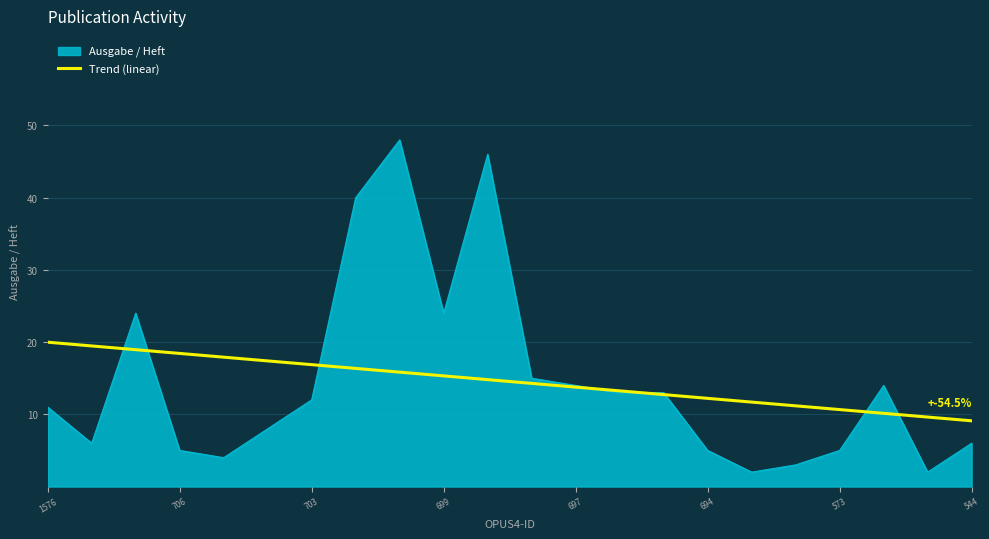

Rank the series by their maximum value, from highest to lowest.

Ausgabe / Heft, Trend (linear)